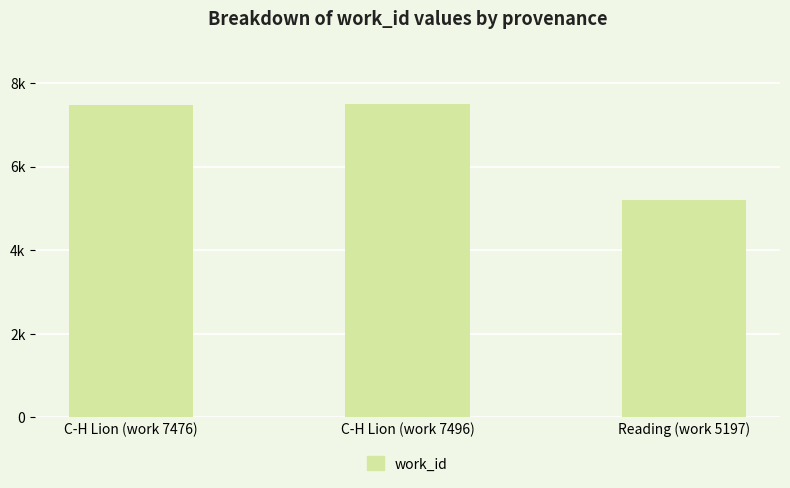

What position from the left is C-H Lion (work 7496)?

2